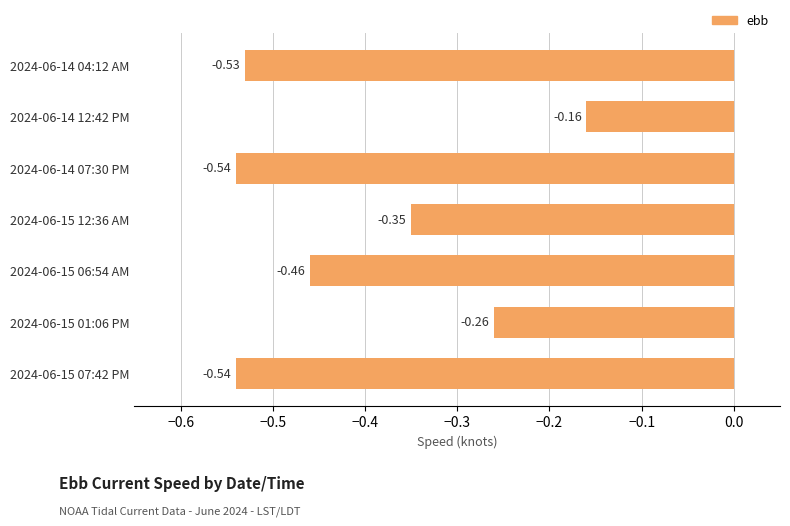

What is the sum of all values?

-2.8